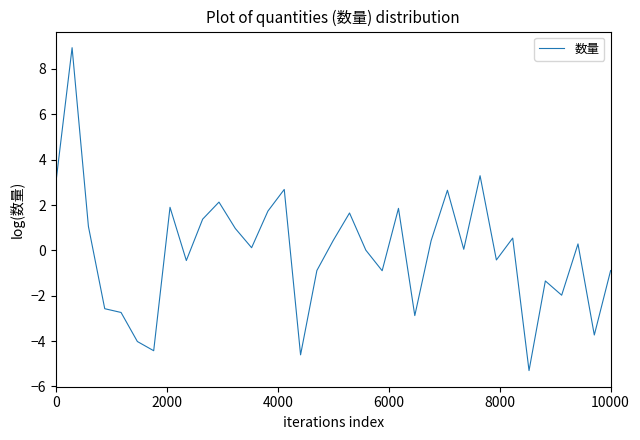

What is the maximum value shown in the chart?

8.9